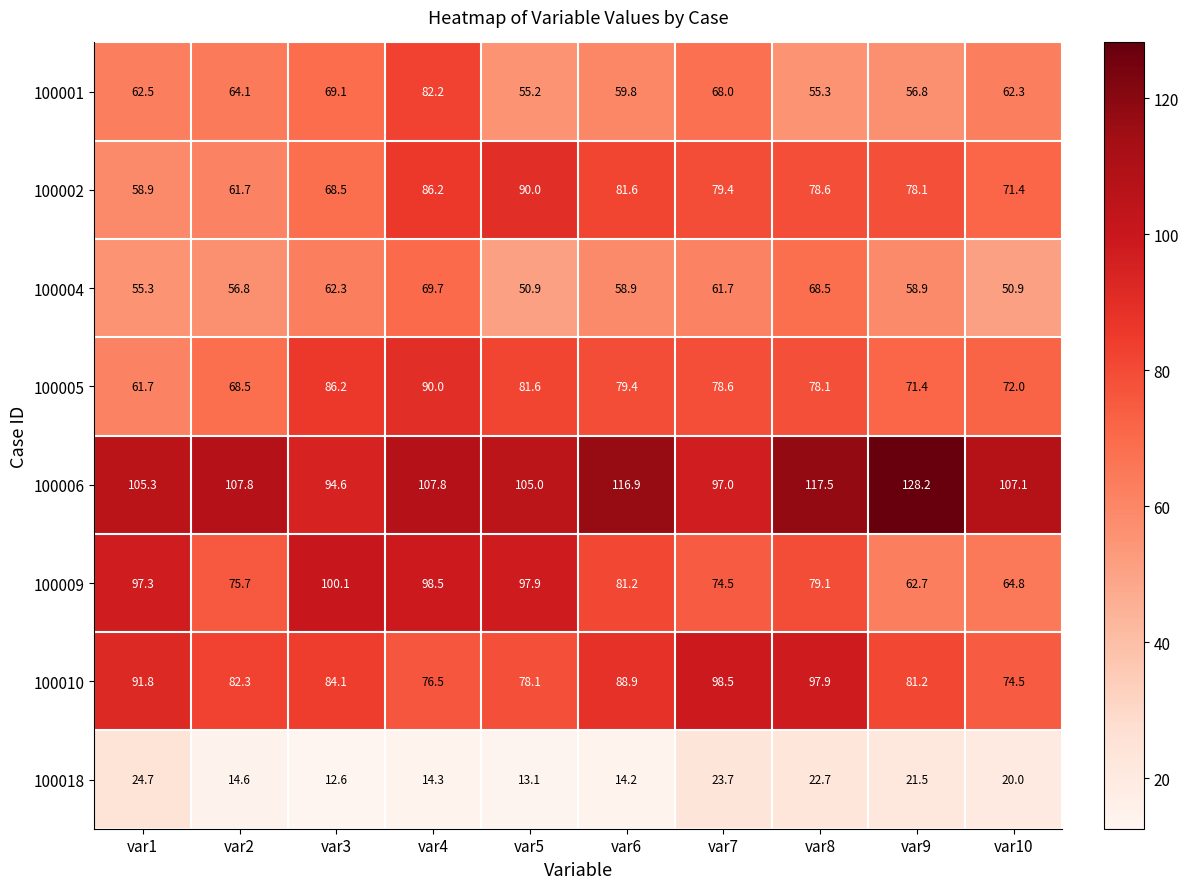

Read the 100005 value at var8.

78.1